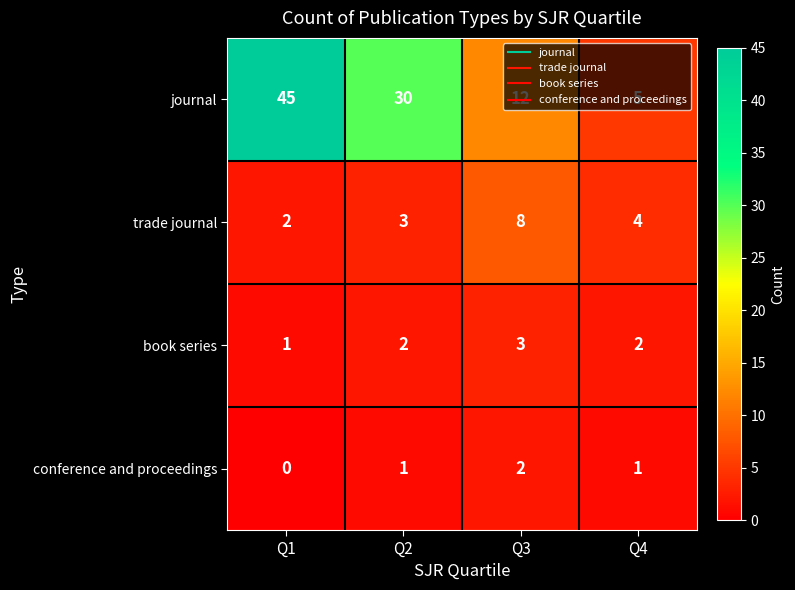

Rank the series at Q3 from highest to lowest value.

journal, trade journal, book series, conference and proceedings